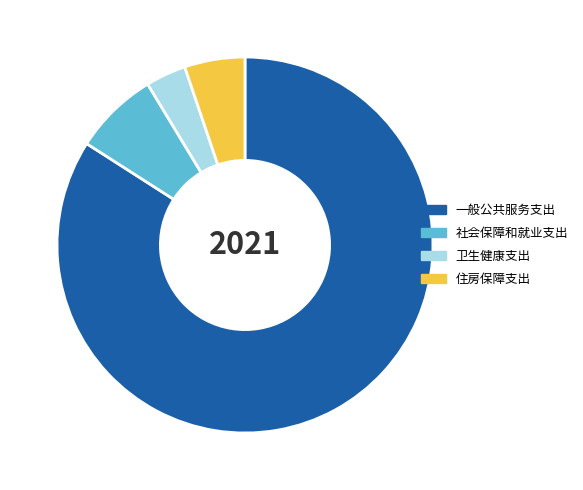

Count the number of slices in the pie.

4